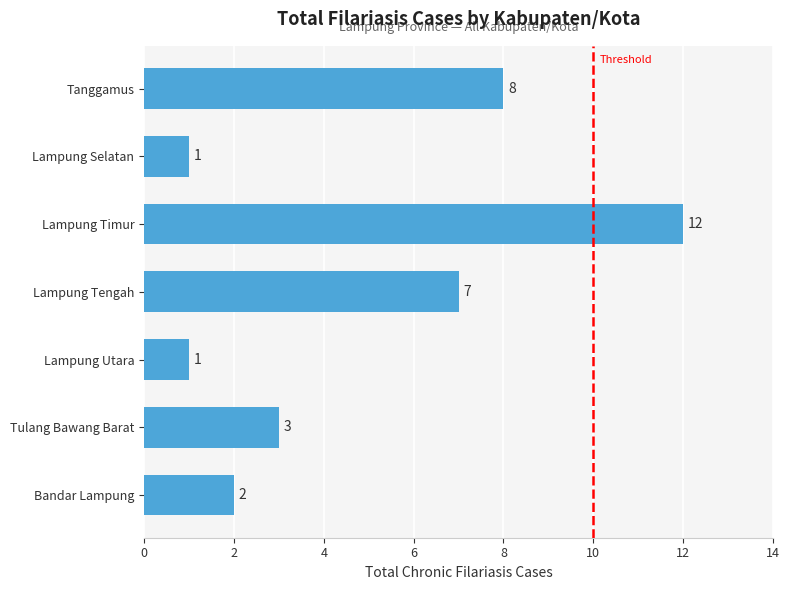

What is the change in value from Lampung Utara to Lampung Tengah?

+6